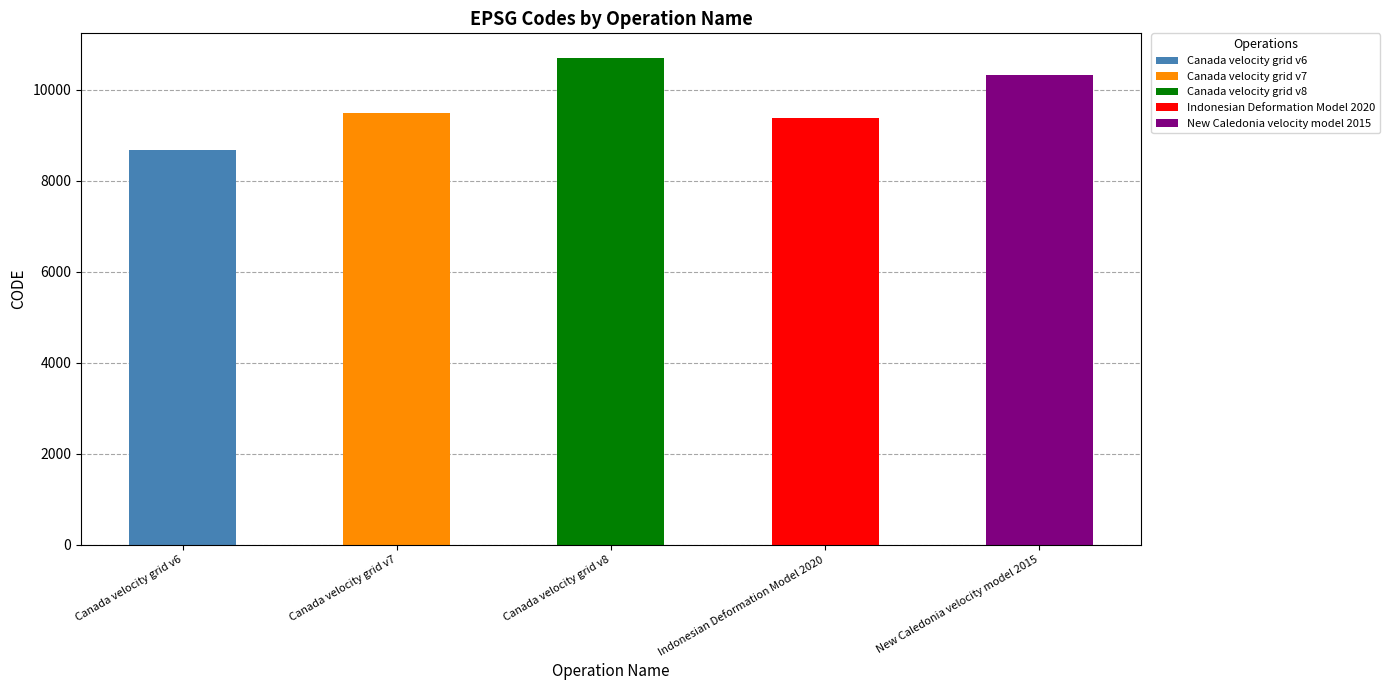

Is it true that the value at New Caledonia velocity model 2015 is 5181?

False